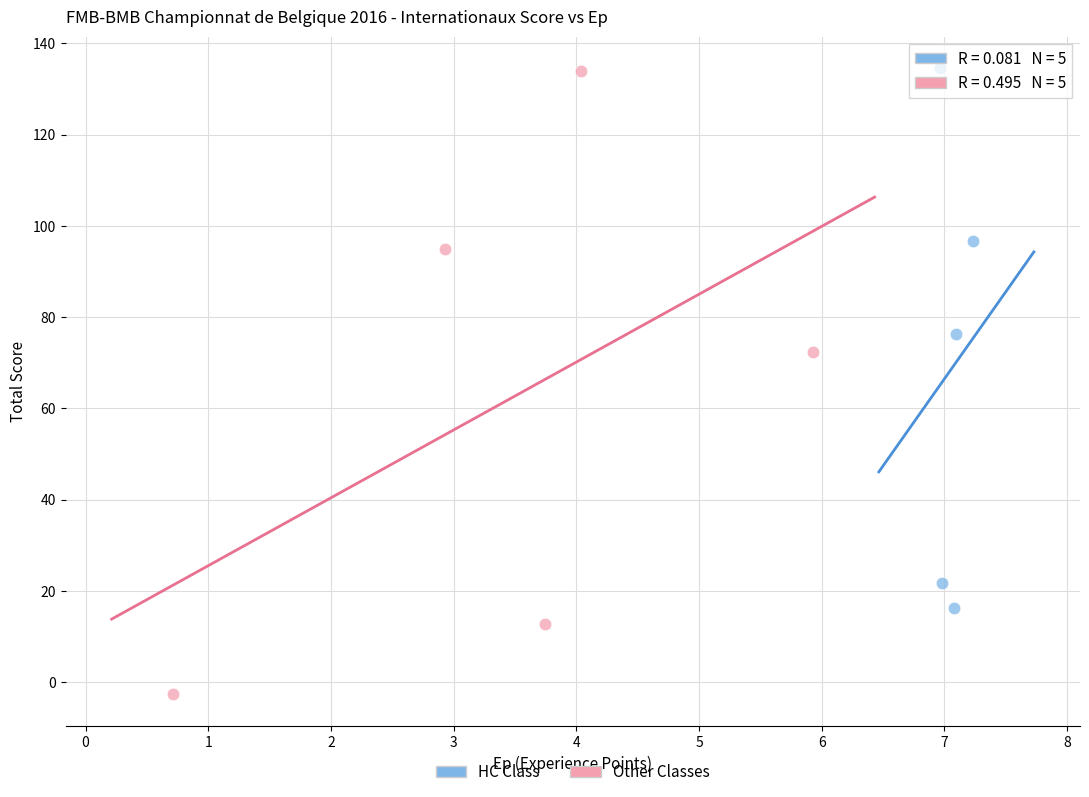

Which series contains the lowest Y value?

Other Classes